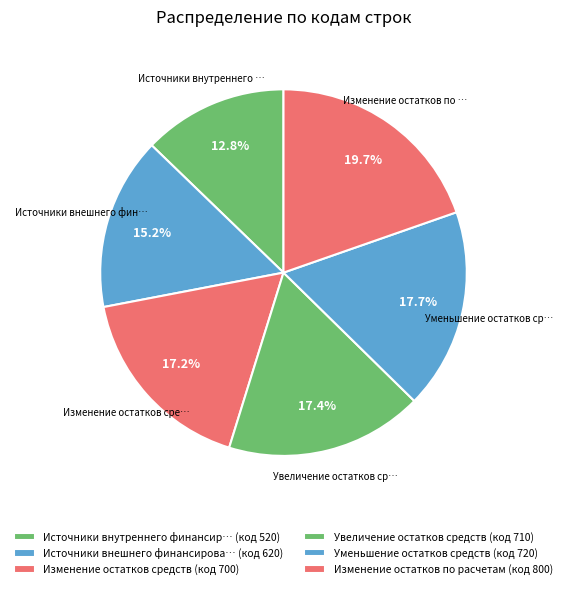

Which slice is the smallest?

Источники внутреннего финансирования